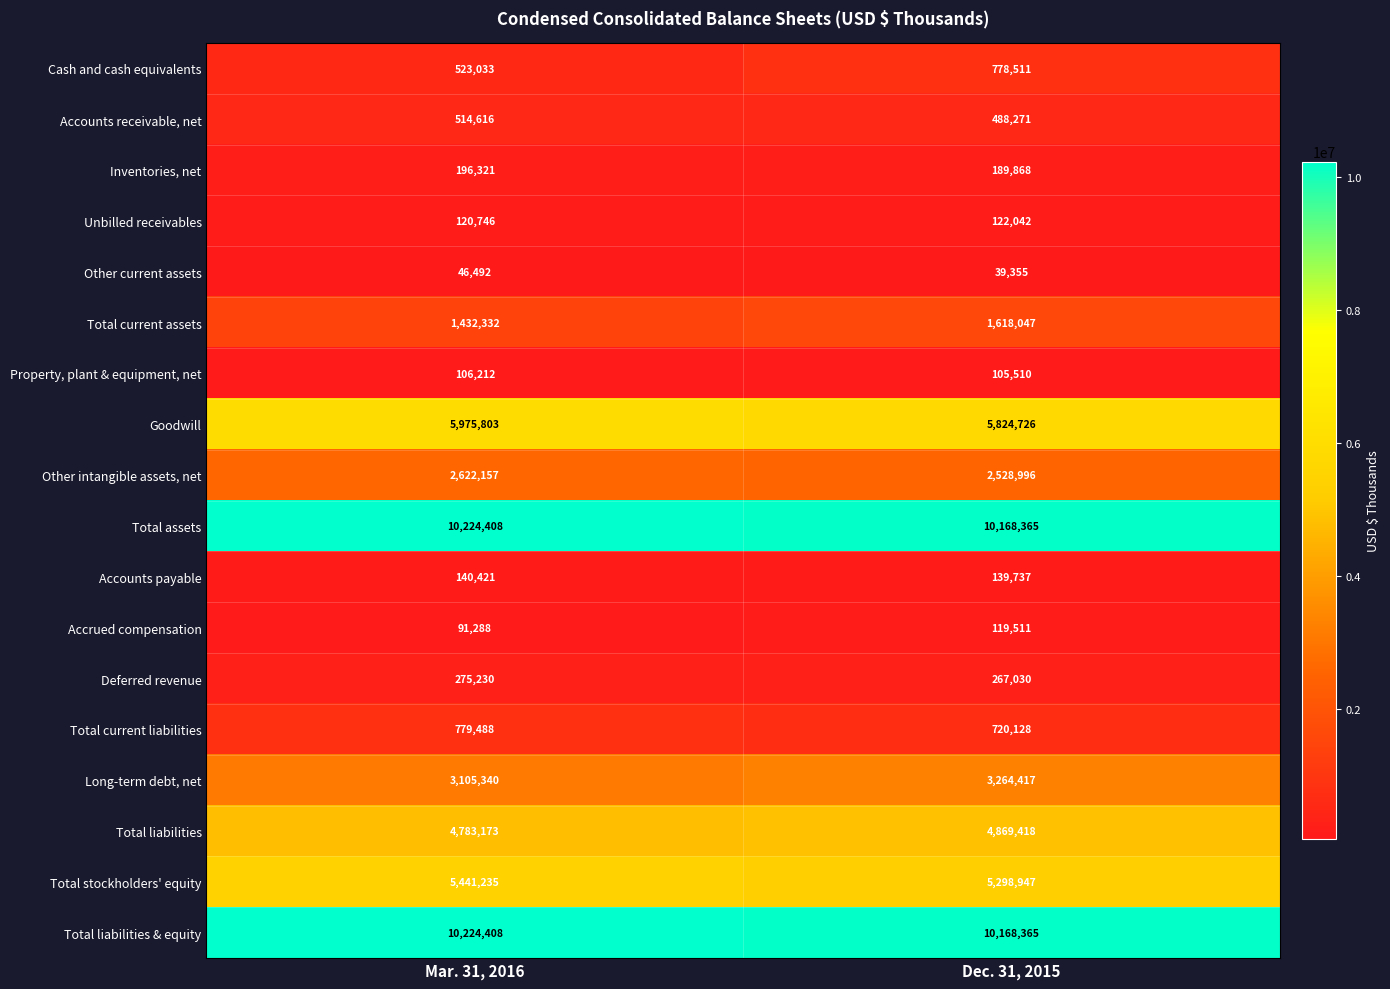

What is the sum of the Other intangible assets, net values at Dec. 31, 2015 and Mar. 31, 2016?

5151153